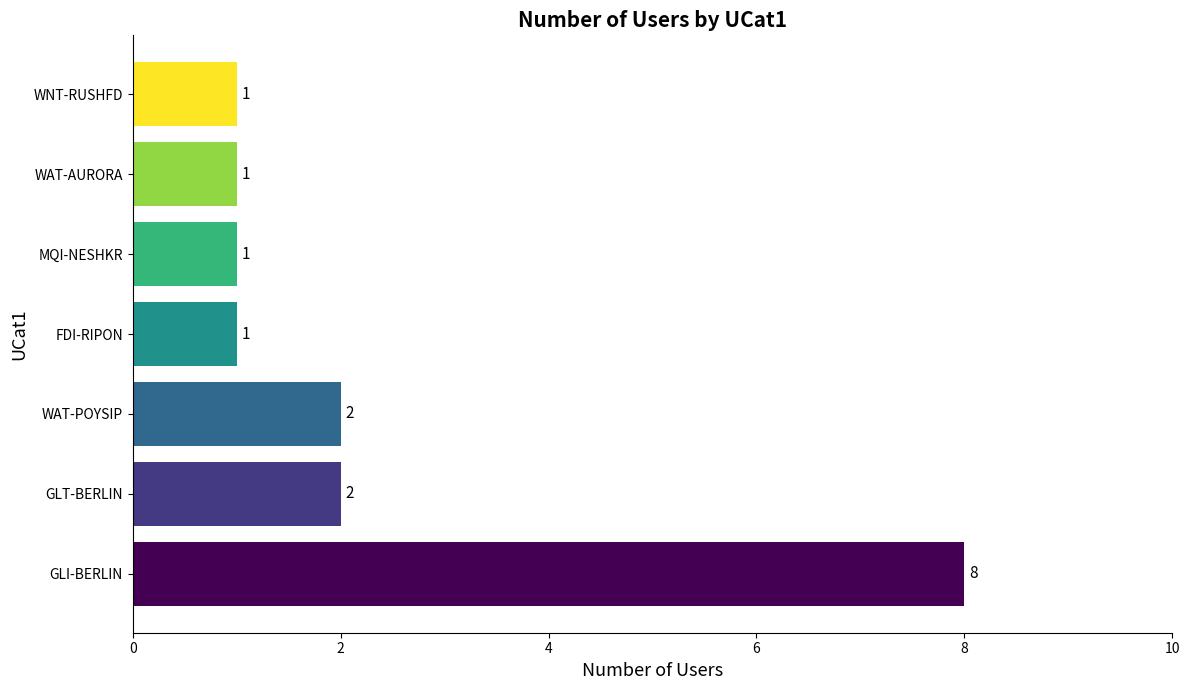

How many values are between 1 and 2?

6